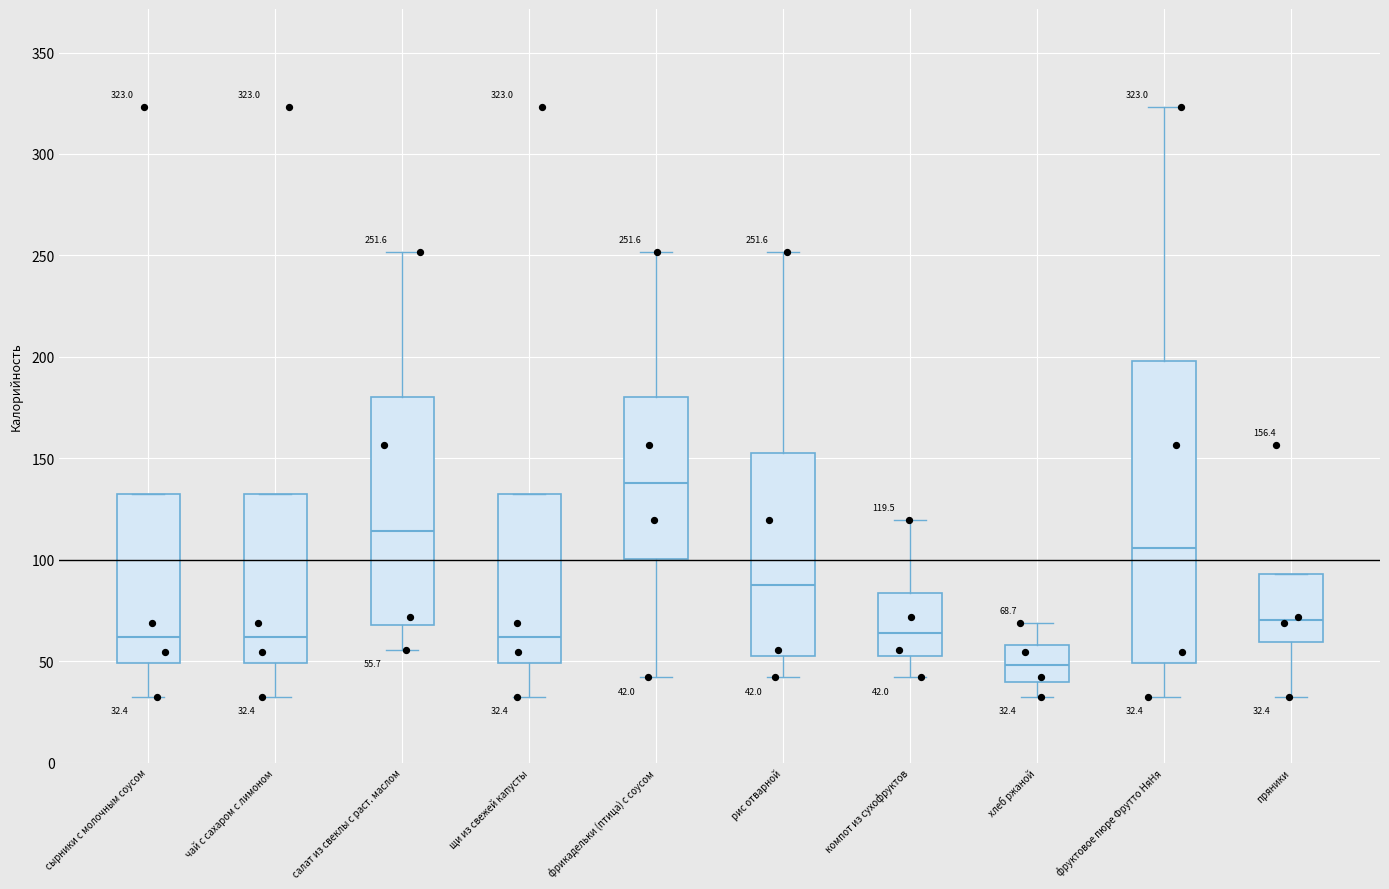

Which box has the lowest median line?

хлеб ржаной